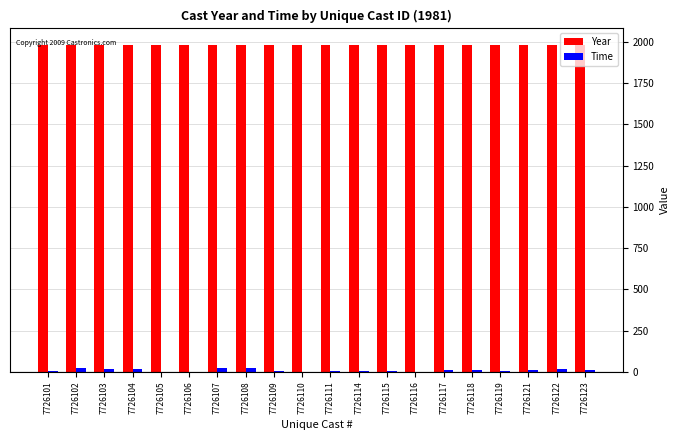

The Time series shows 21.5 at 7726107. True or false?

True